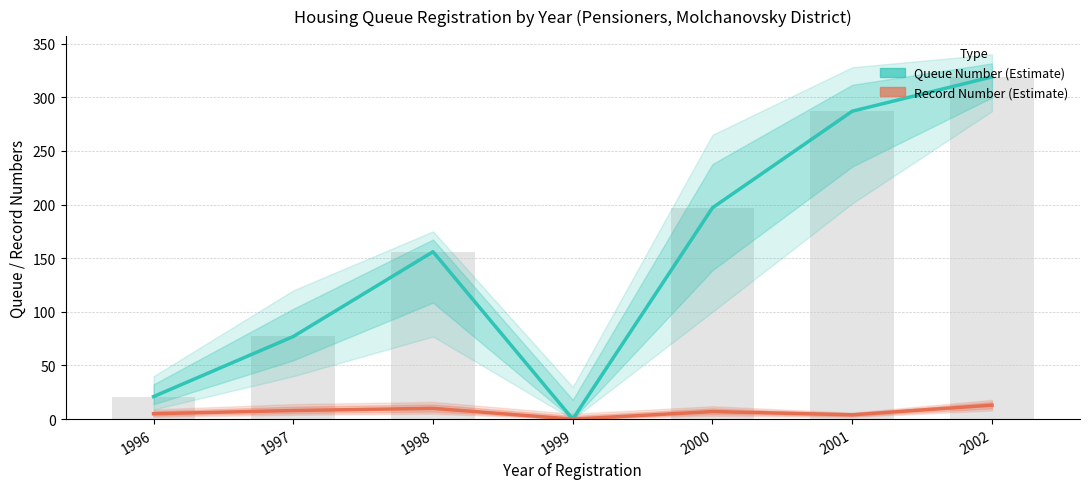

Which series has the largest total across all categories?

Queue Number